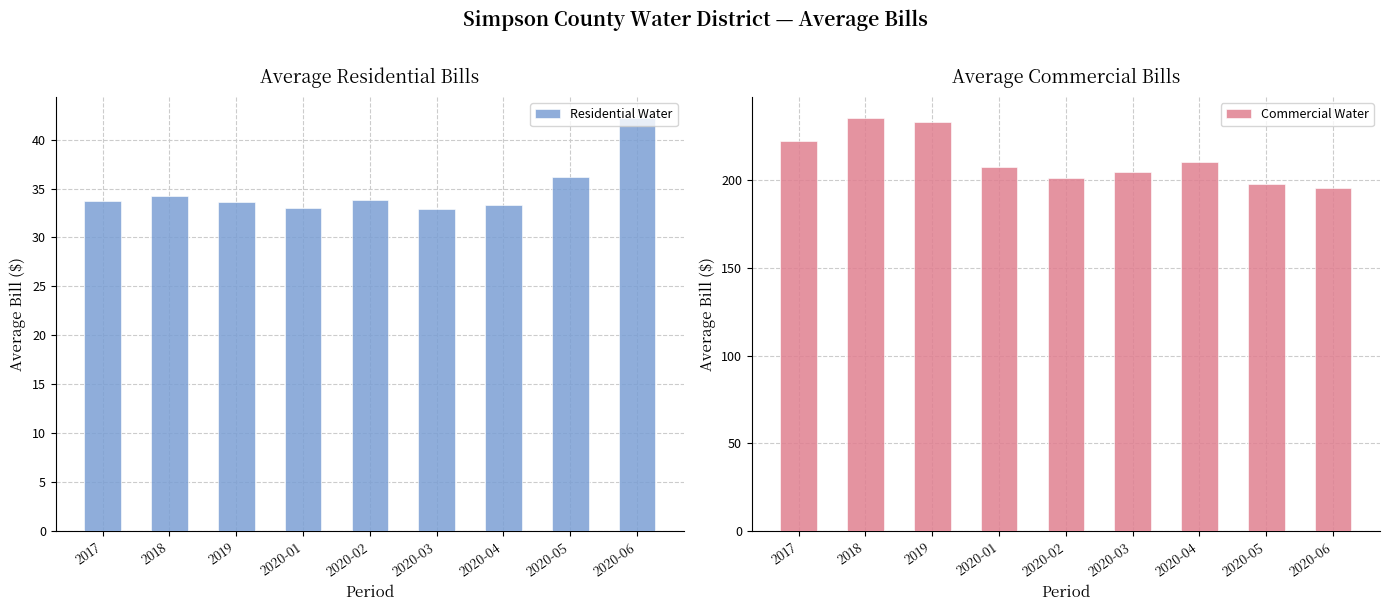

What position from the right is 2020-05?

2